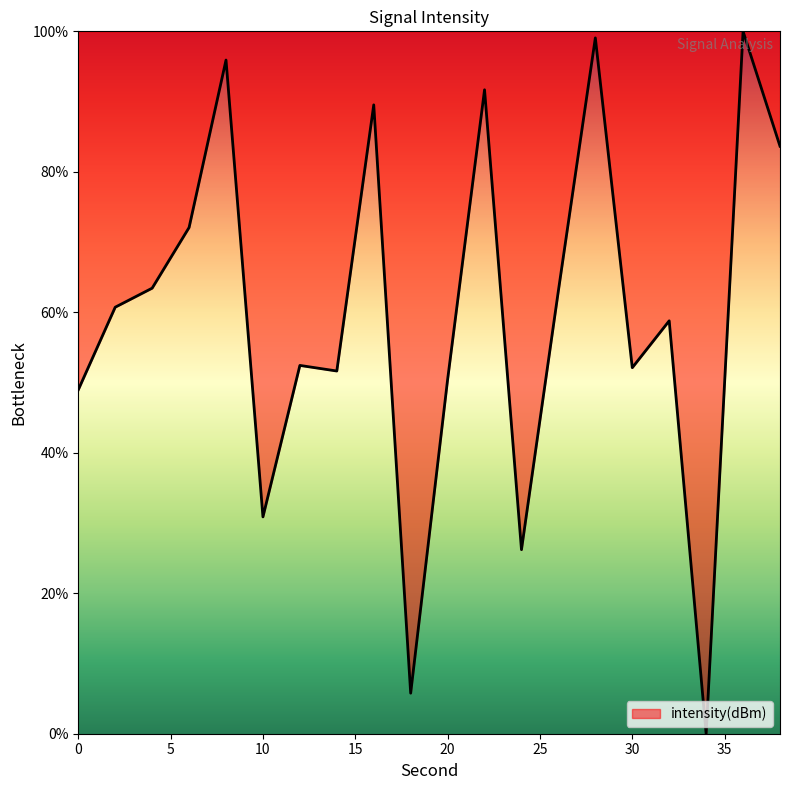

What is the greatest value displayed?

100.0